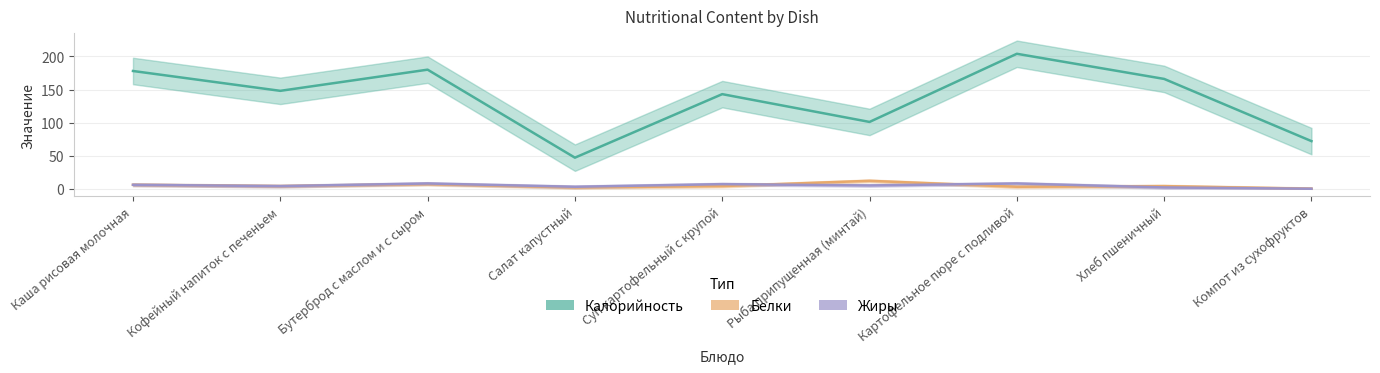

At Компот из сухофруктов, list the series in order from smallest to largest.

Белки, Жиры, Калорийность